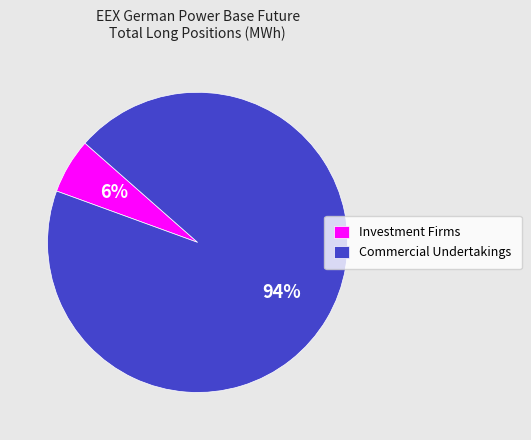

True or false: Commercial Undertakings accounts for 94% of the total.

True